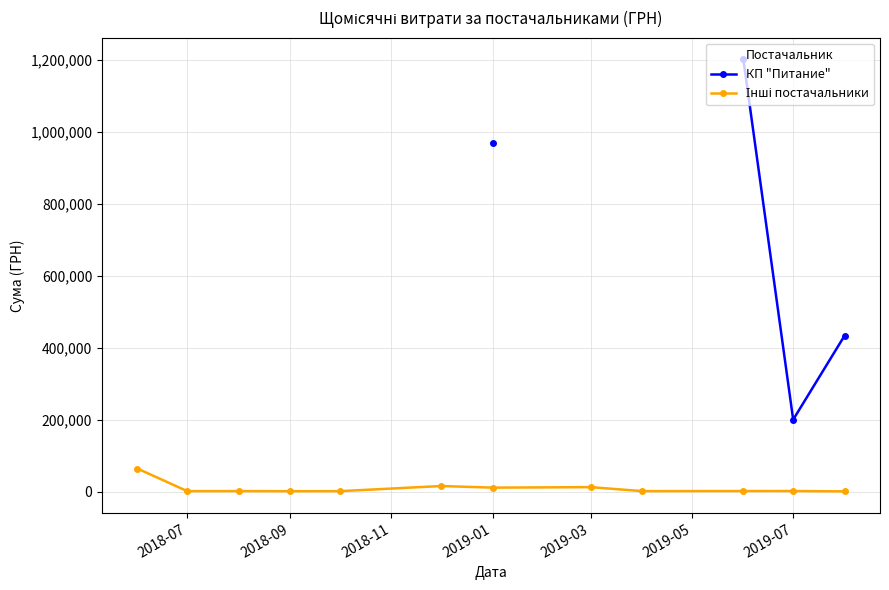

What is the greatest value displayed?

1200911.5